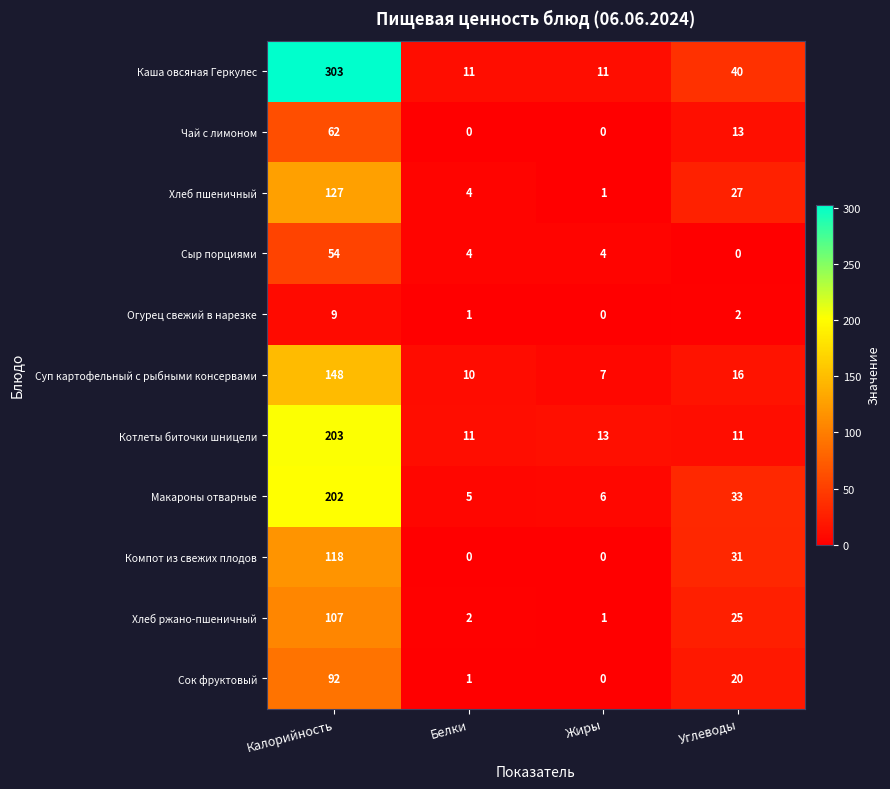

Which series has the widest spread of values?

Каша овсяная Геркулес